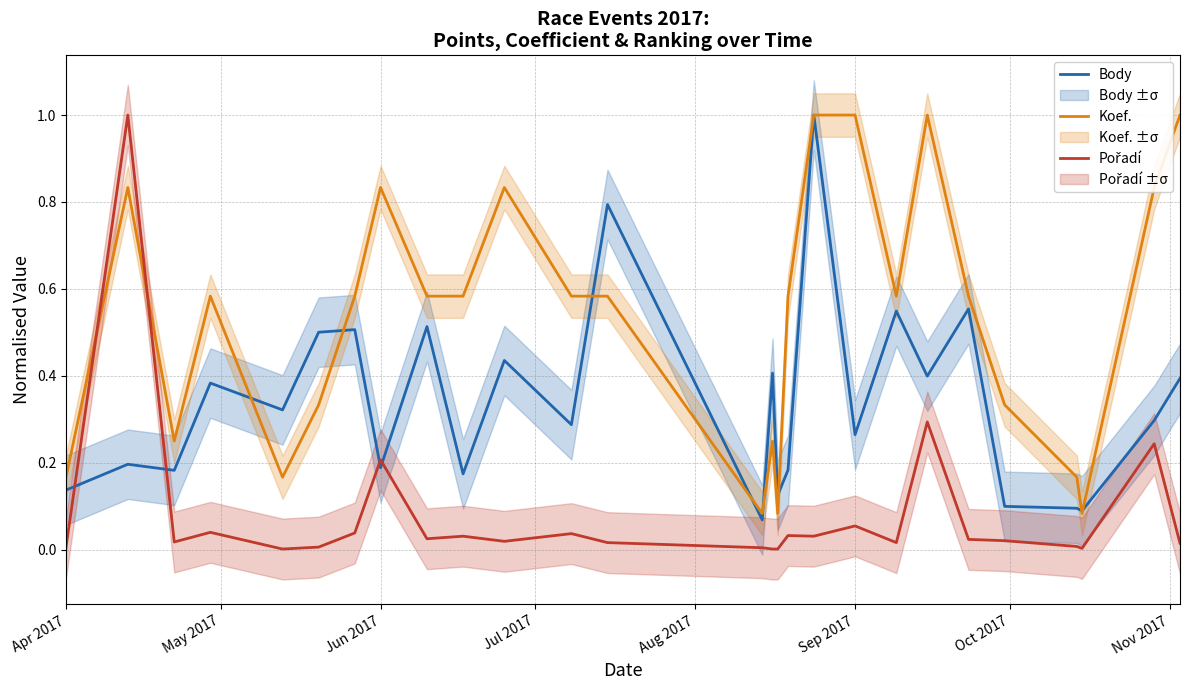

The value of Koef. at Jun 2017 is 1.2. True or false?

False